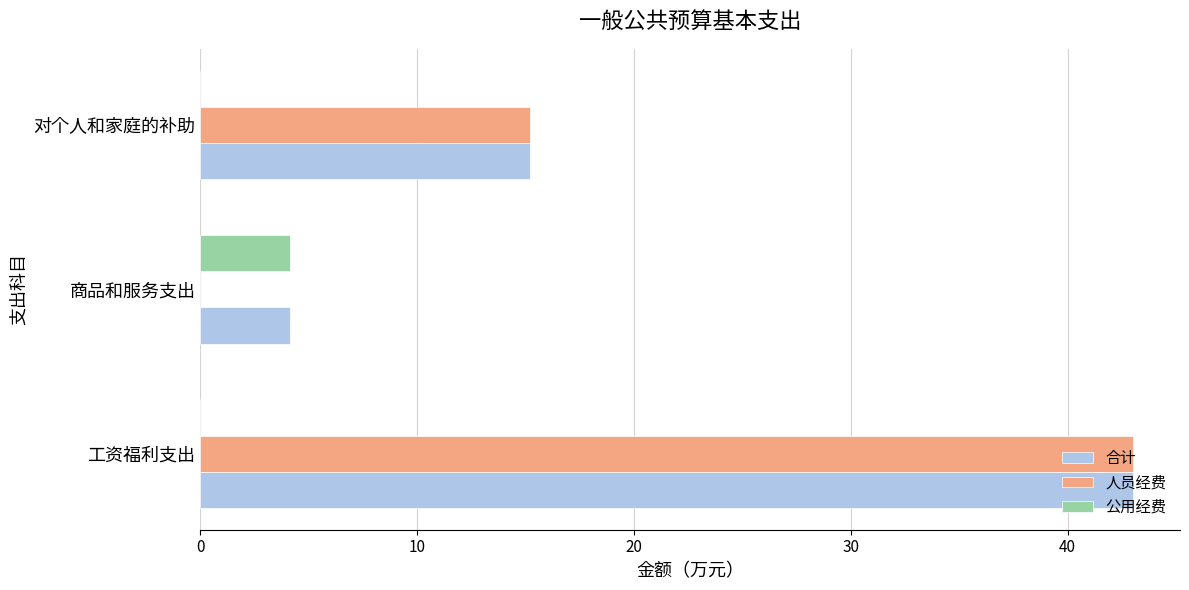

What is the total value across all series at 工资福利支出?

86.1